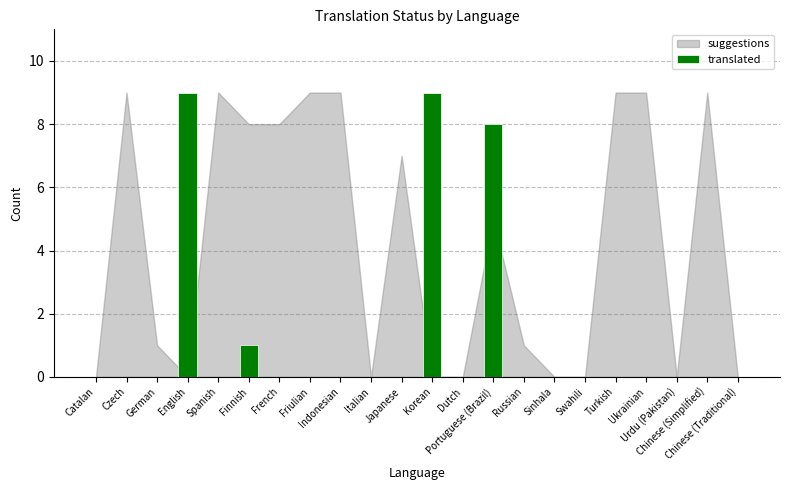

How many data points does each series have?

22